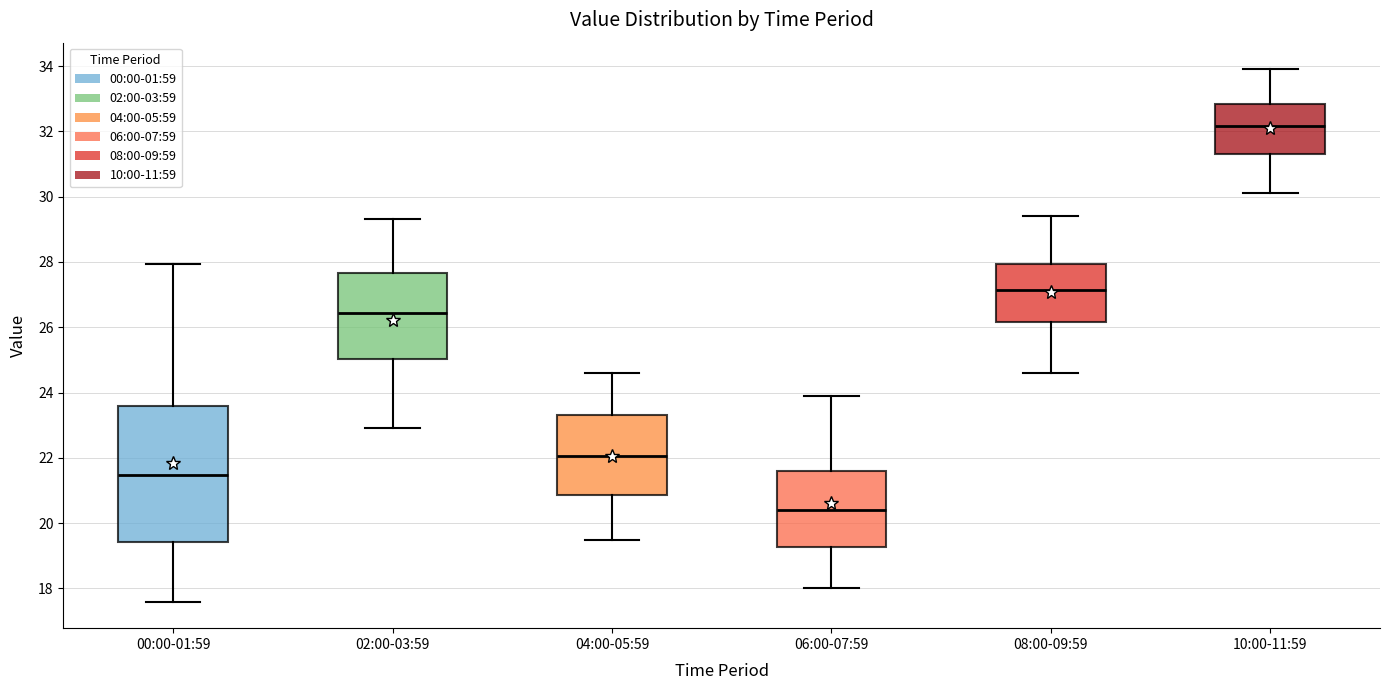

Which box's median line is the highest?

10:00-11:59